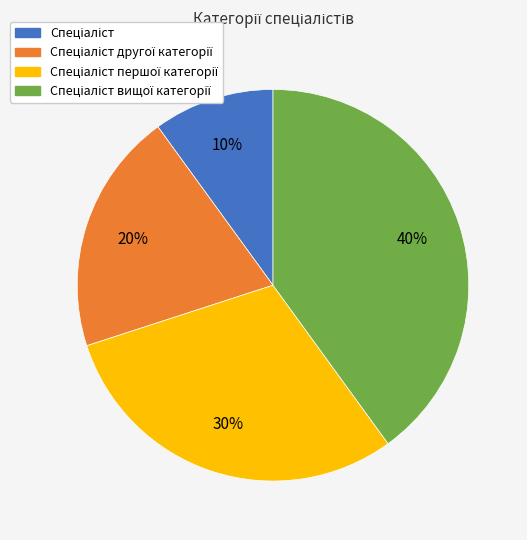

Does any single category account for the majority?

No